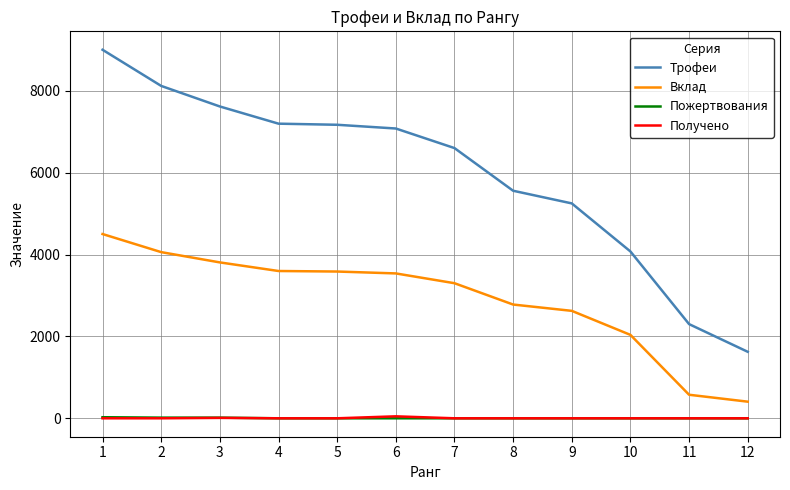

Which series has the largest total across all categories?

Трофеи